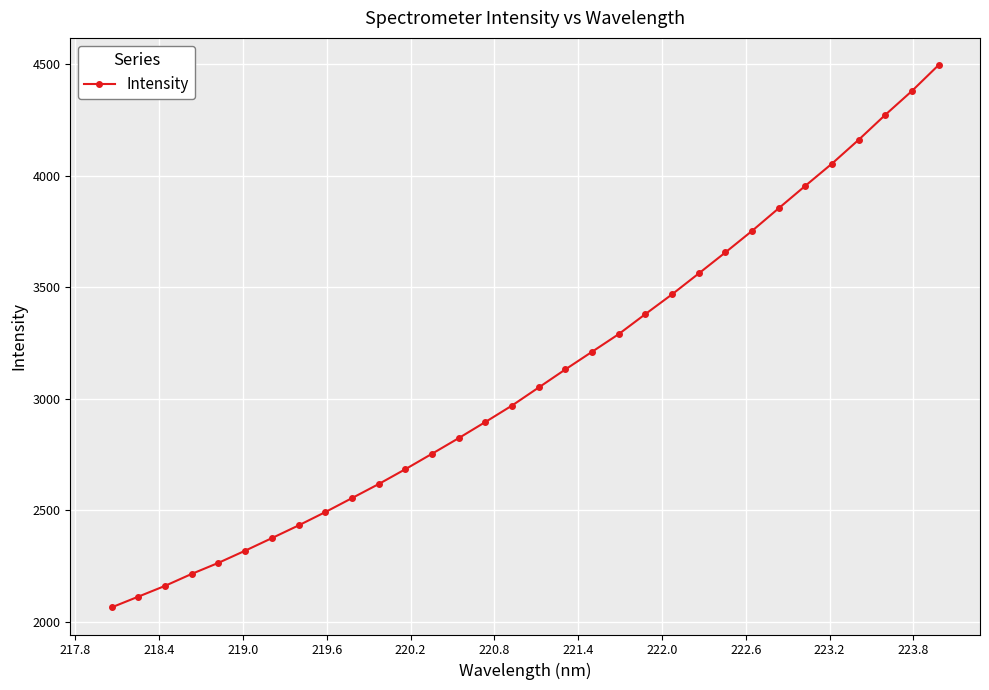

What is the smallest value displayed?

2065.7